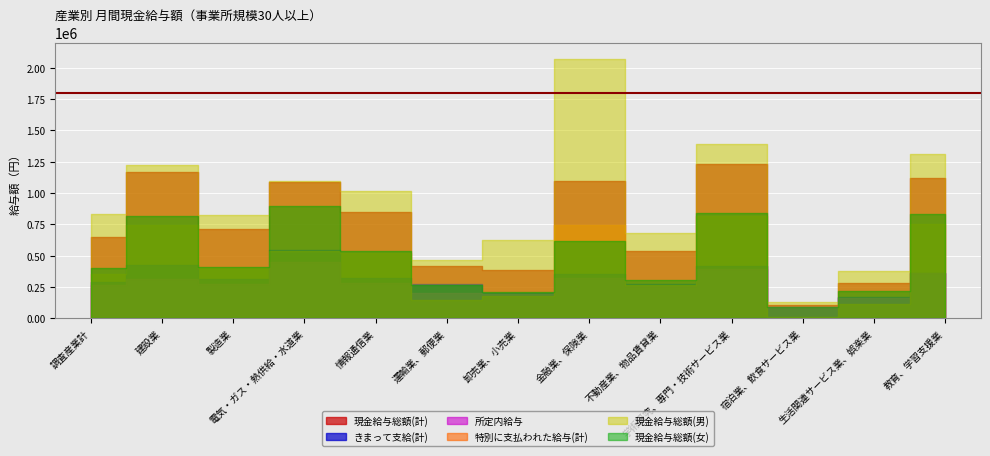

What is the greatest value displayed?

2072037